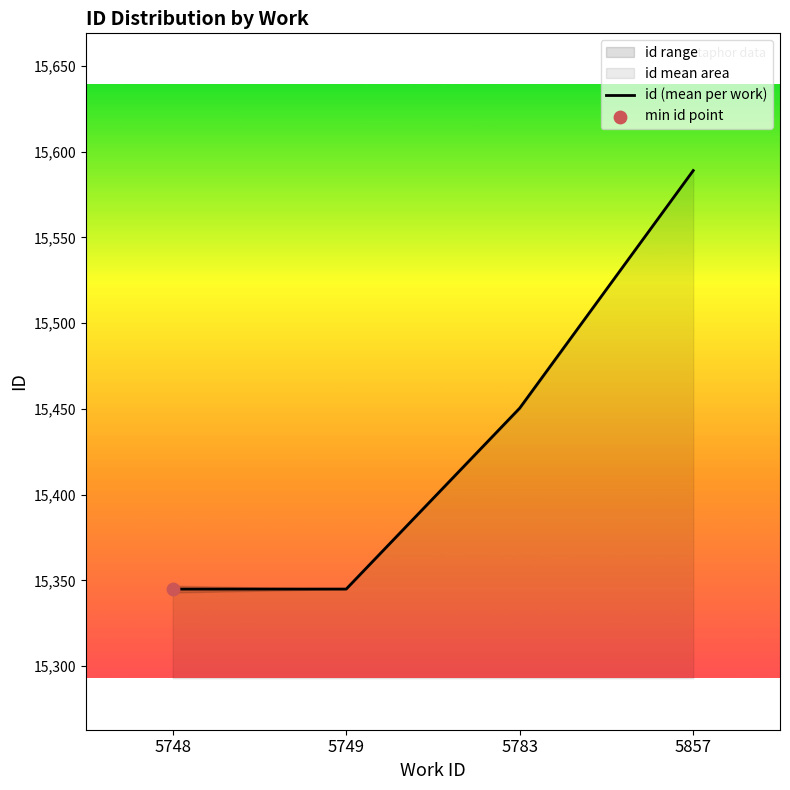

What is the change in value from 5783 to 5857?

+138.5